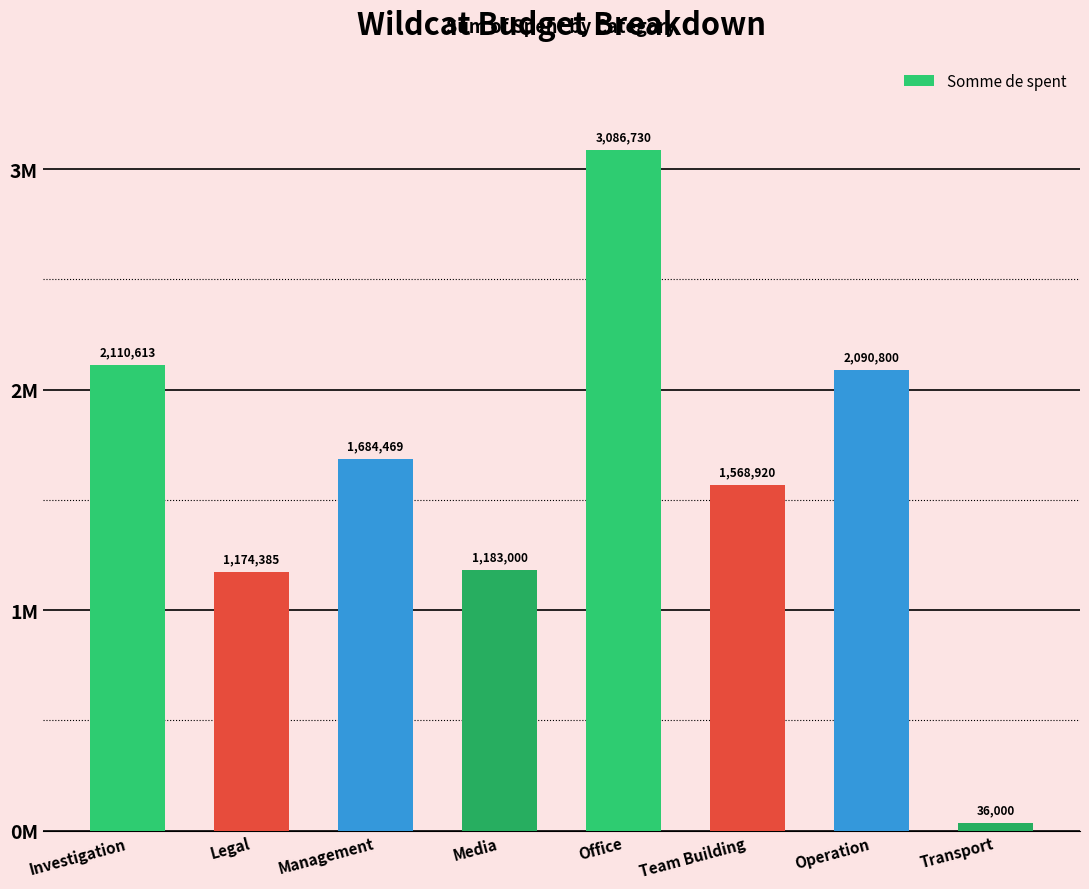

What is the sum of all values?

12934917